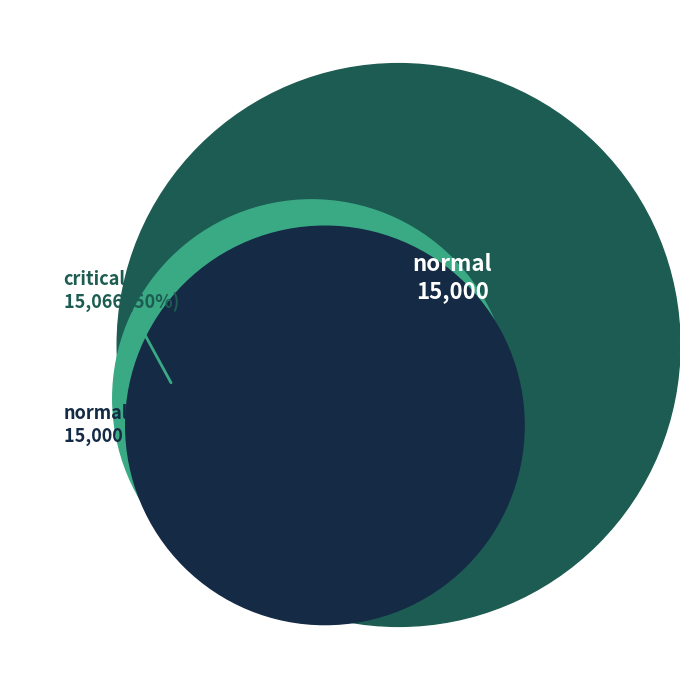

What is the largest slice in the pie chart?

critical